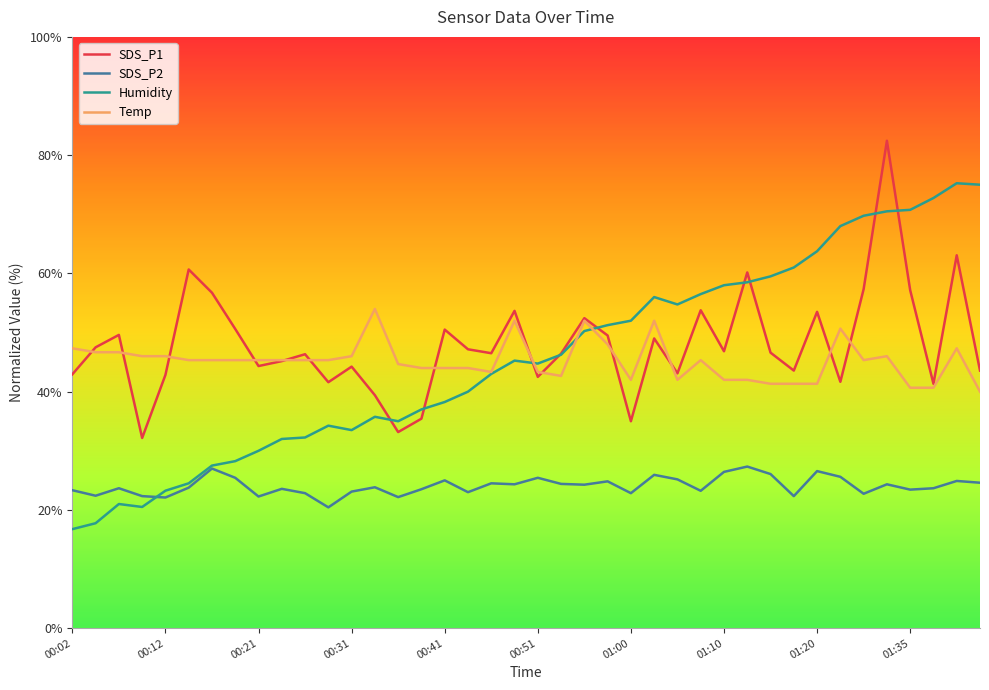

How many lines are shown in the chart?

4